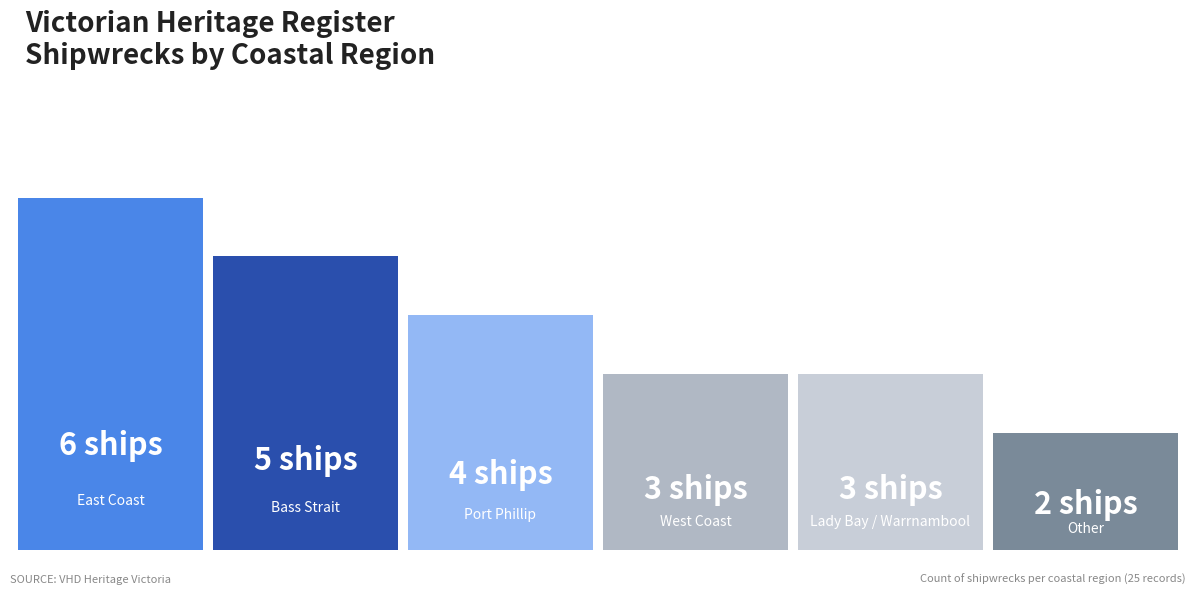

Which label corresponds to the smallest value in the chart?

5